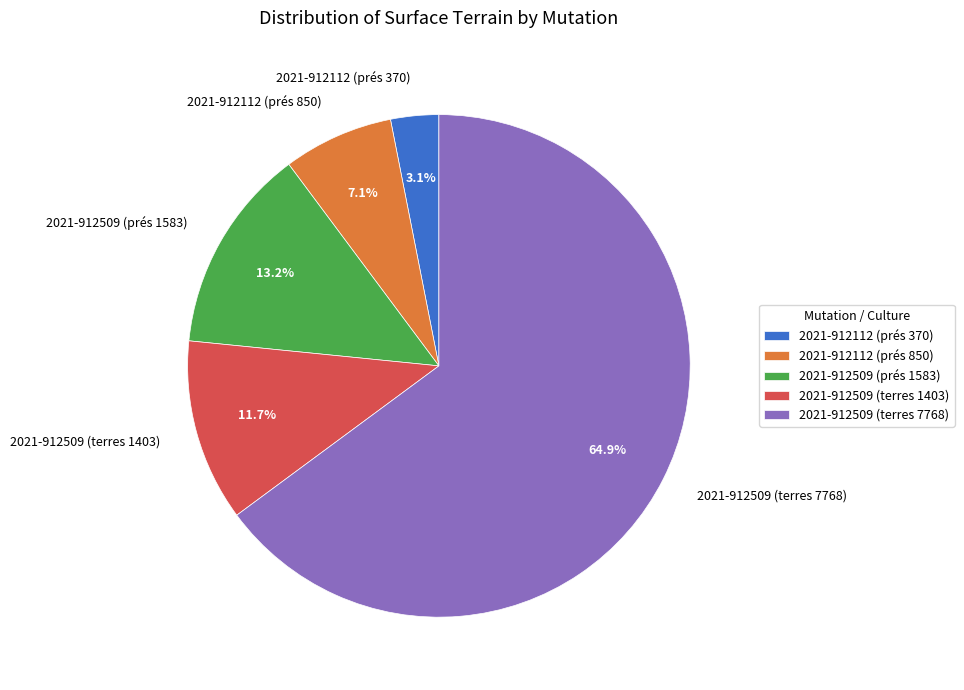

What is the total percentage of 2021-912112 (prés 370) and 2021-912112 (prés 850)?

10.2%